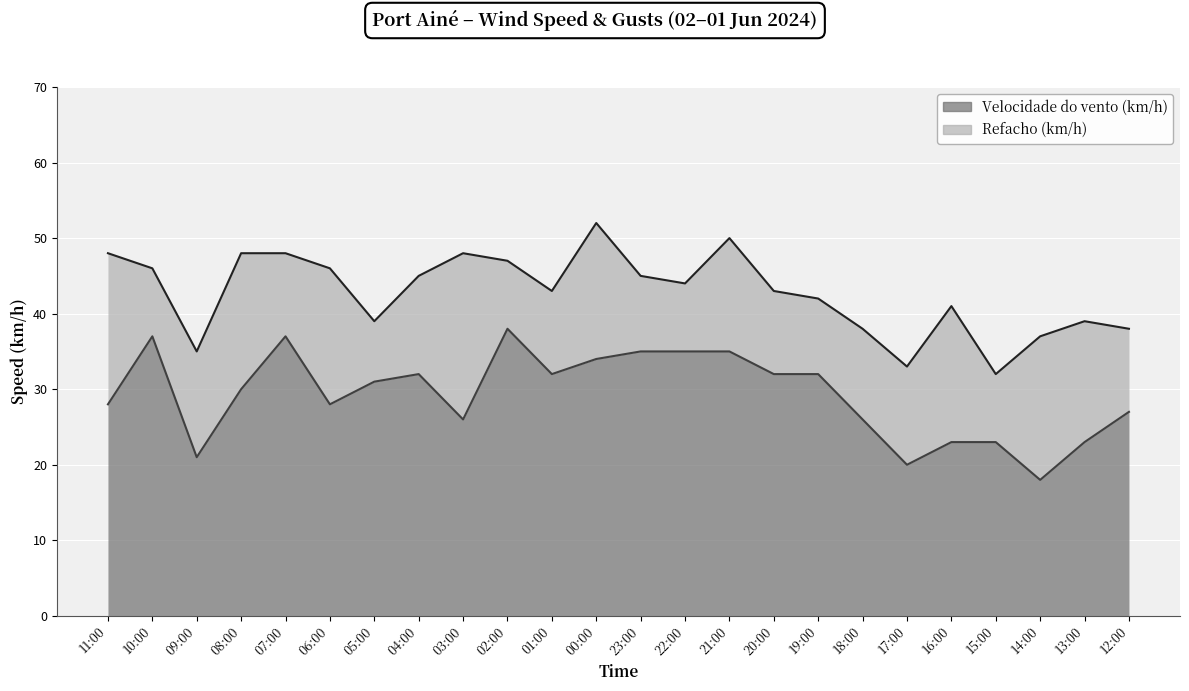

At how many categories does at least one series exceed 40?

16